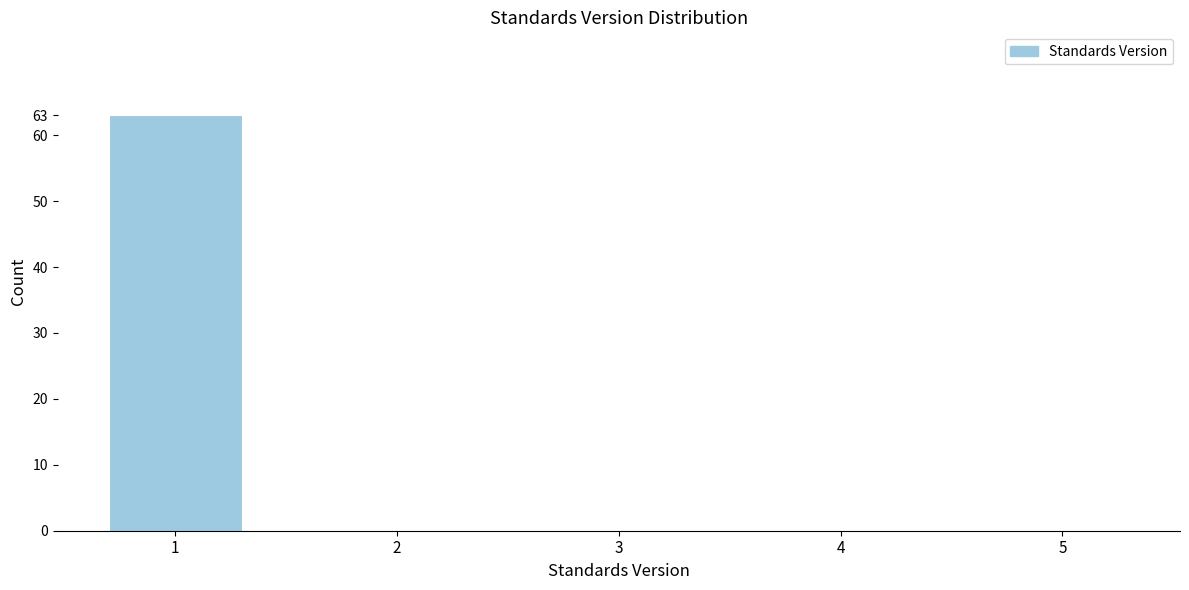

Reading left to right, transcribe all the data shown in this chart.

1=63	2=0	3=0	4=0	5=0